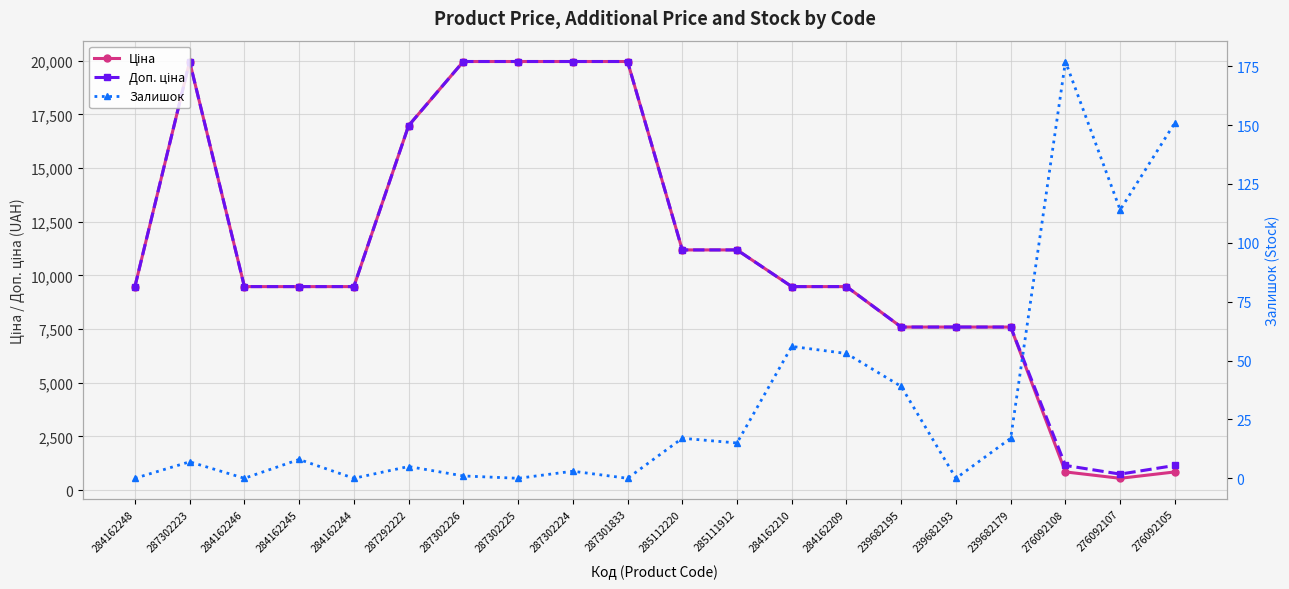

In Ціна, how many points are lower than both neighbors (excluding endpoints)?

1